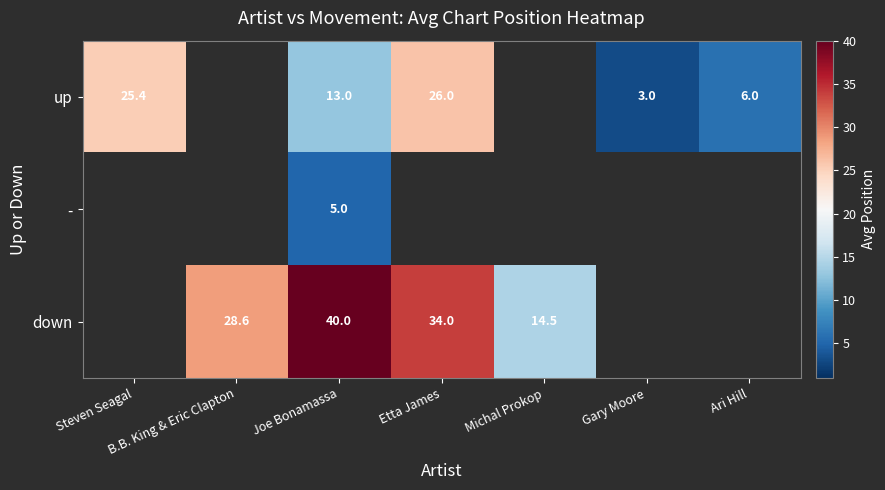

The up series shows 38.8 at Steven Seagal. True or false?

False